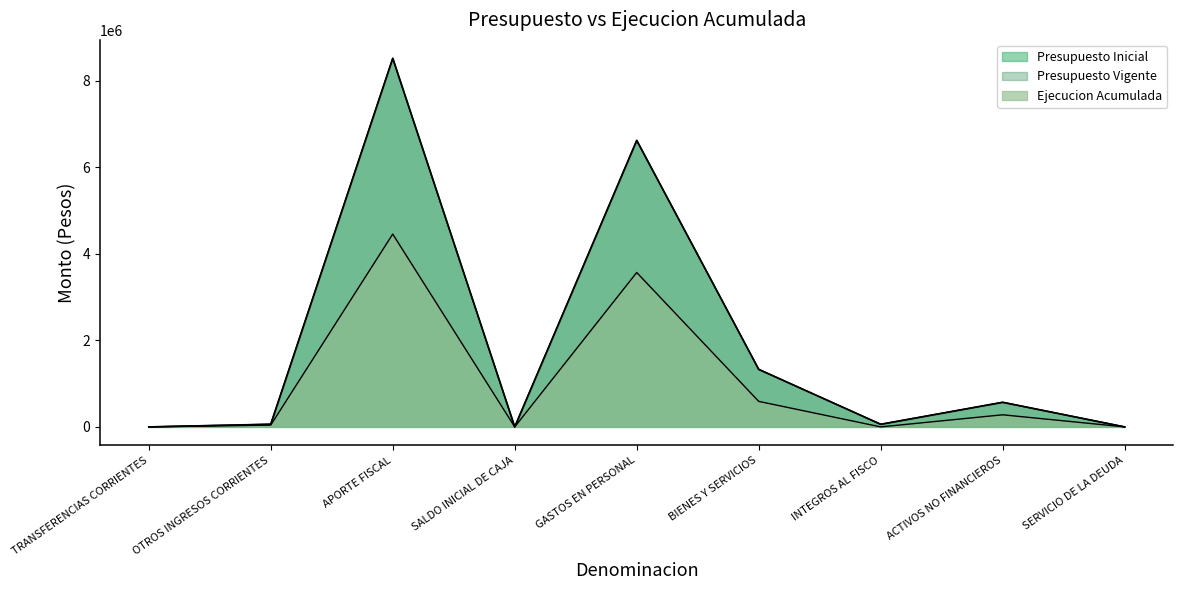

Reading left to right, extract all data points from this chart.

Presupuesto Inicial: TRANSFERENCIAS CORRIENTES=10	OTROS INGRESOS CORRIENTES=61800	APORTE FISCAL=8514366	SALDO INICIAL DE CAJA=10	GASTOS EN PERSONAL=6617946	BIENES Y SERVICIOS=1329178	INTEGROS AL FISCO=60456	ACTIVOS NO FINANCIEROS=568596	SERVICIO DE LA DEUDA=10
Presupuesto Vigente: TRANSFERENCIAS CORRIENTES=10	OTROS INGRESOS CORRIENTES=61800	APORTE FISCAL=8514366	SALDO INICIAL DE CAJA=10	GASTOS EN PERSONAL=6617946	BIENES Y SERVICIOS=1329178	INTEGROS AL FISCO=60456	ACTIVOS NO FINANCIEROS=568596	SERVICIO DE LA DEUDA=10
Ejecucion Acumulada: TRANSFERENCIAS CORRIENTES=0	OTROS INGRESOS CORRIENTES=41051	APORTE FISCAL=4454027	SALDO INICIAL DE CAJA=0	GASTOS EN PERSONAL=3566761	BIENES Y SERVICIOS=589465	INTEGROS AL FISCO=0	ACTIVOS NO FINANCIEROS=279541	SERVICIO DE LA DEUDA=0